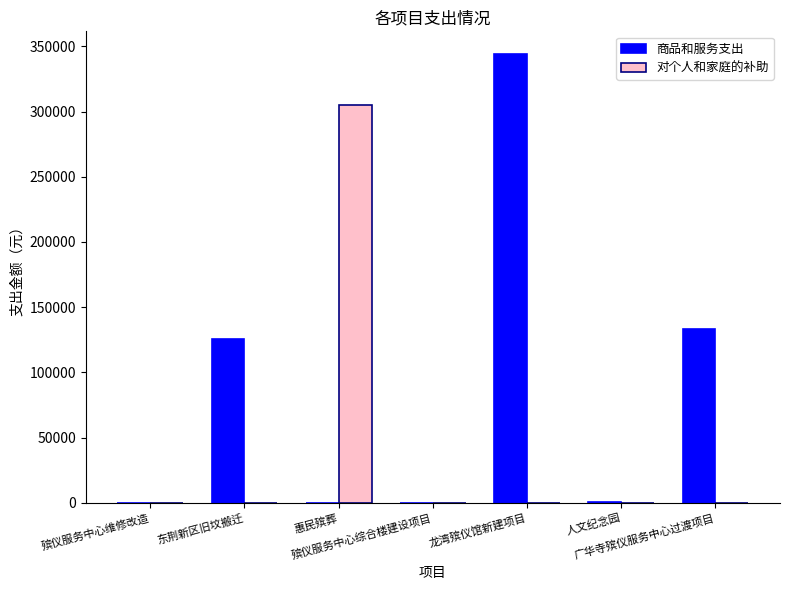

What are all the series names shown in the legend?

商品和服务支出, 对个人和家庭的补助